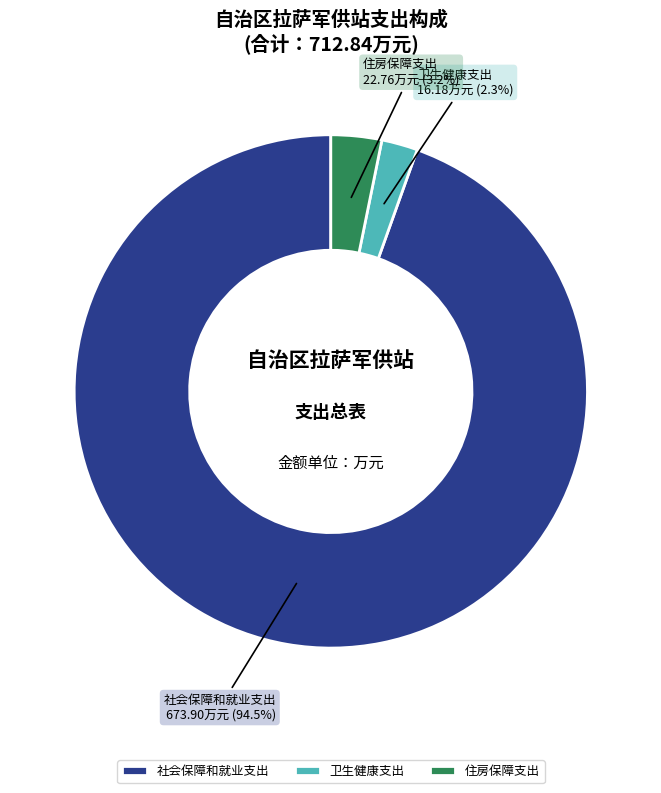

What is the total percentage of 社会保障和就业支出 and 住房保障支出?

97.7%